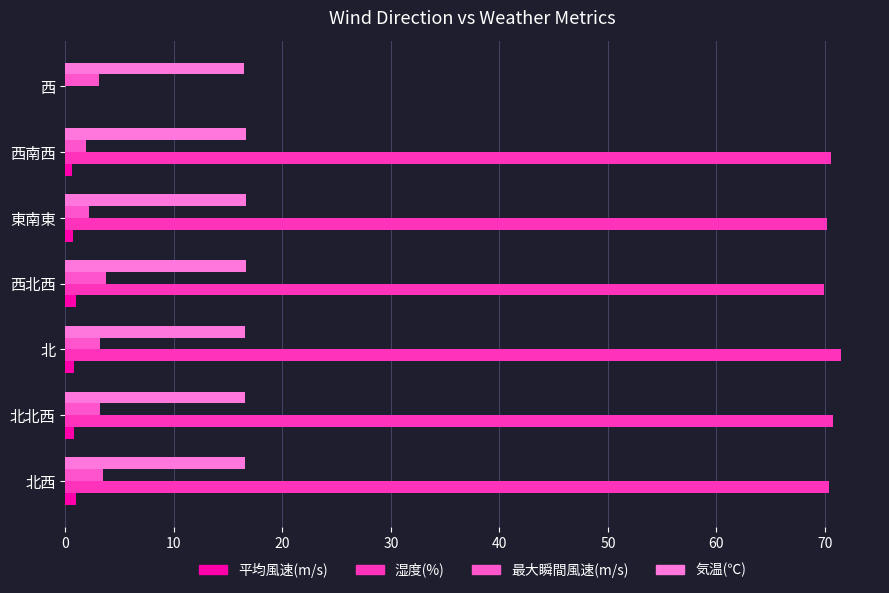

What is the value of the 平均風速(m/s) bar at the 1st from the left?

0.9